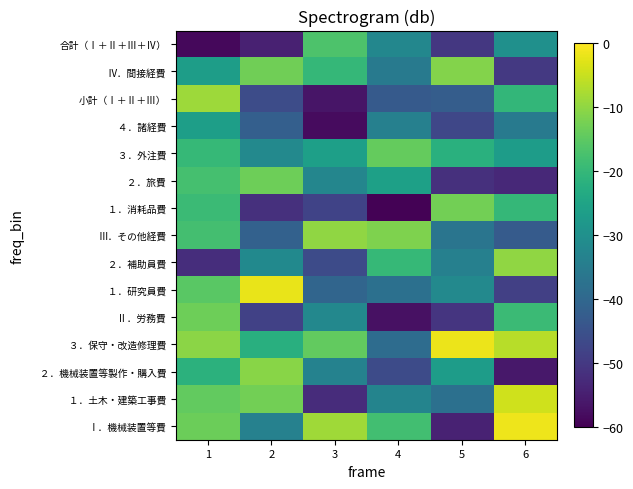

At which category is the sum across all series the highest?

1